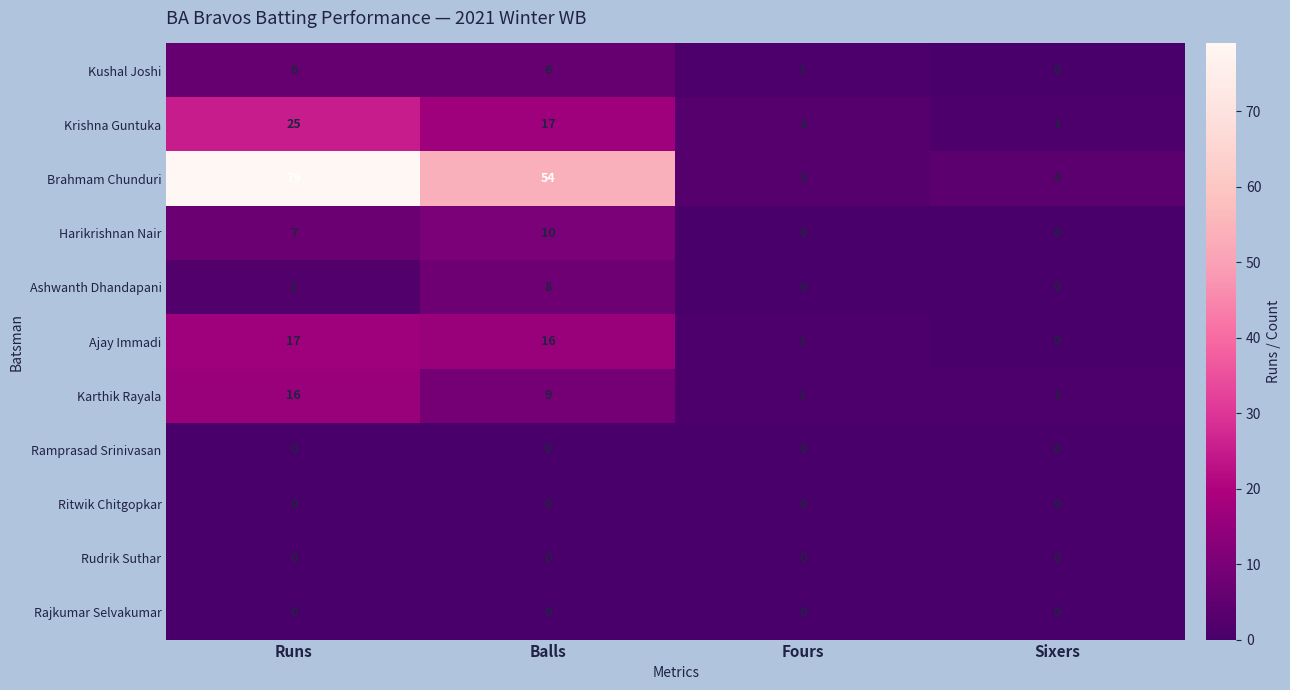

What is the maximum value for Harikrishnan Nair?

10